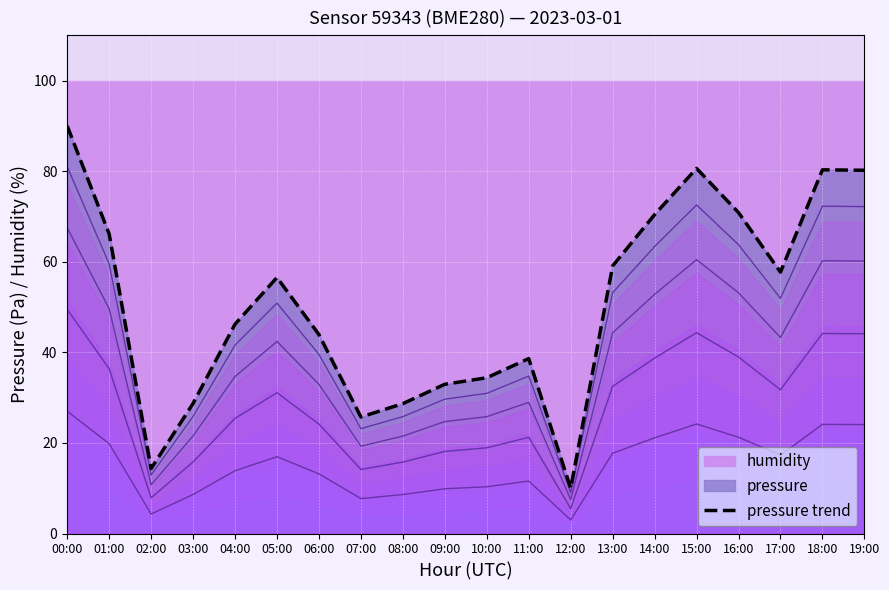

True or false: pressure trend and pressure contour 55% intersect in this chart.

False